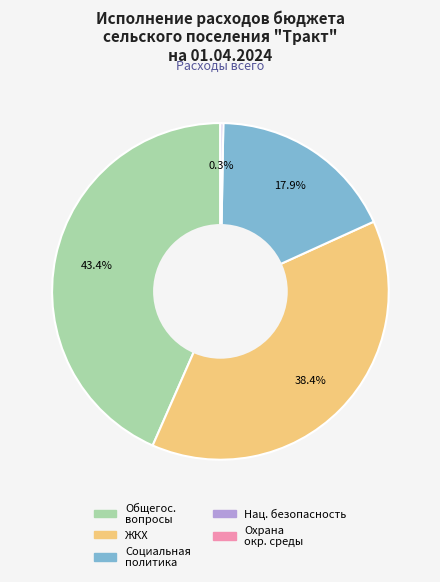

Is there a majority slice in this chart?

No